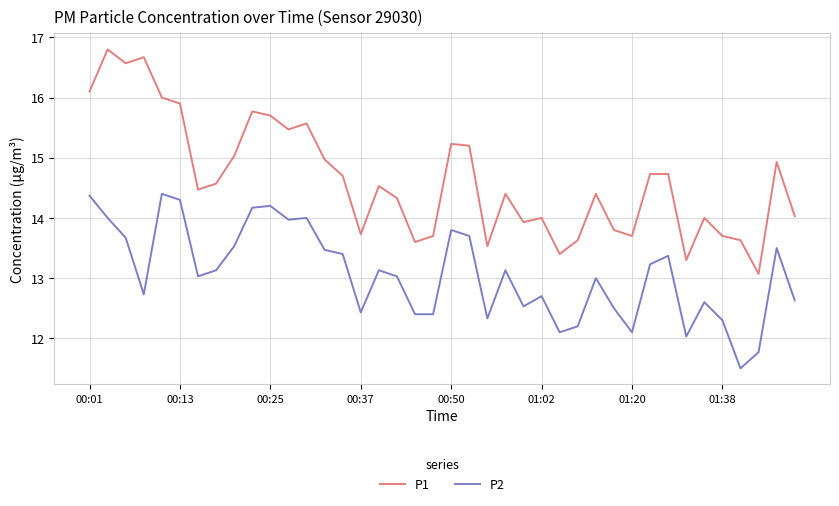

Which series has the largest total across all categories?

P1